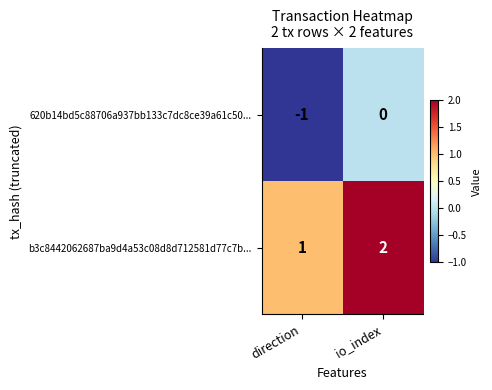

Is it true that 620b14bd5c88706a937bb133c7dc8ce39a61c50... equals -2 at direction?

False